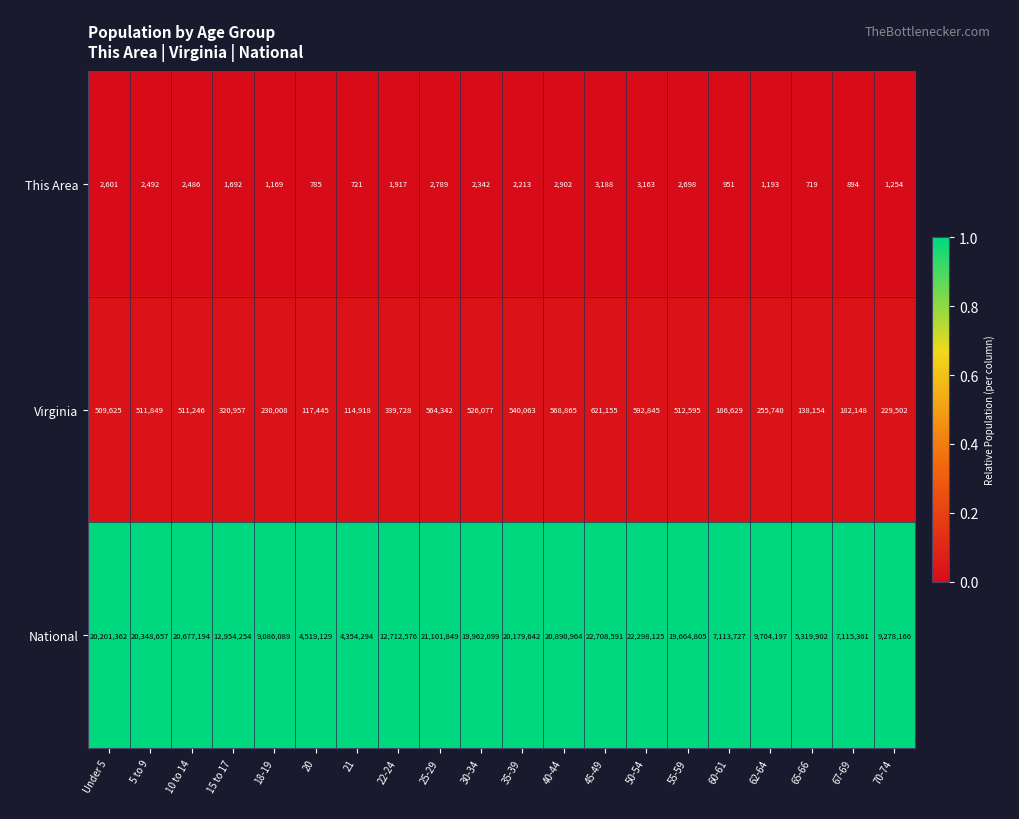

Between 10 to 14 and 50-54, which series saw the biggest shift?

National